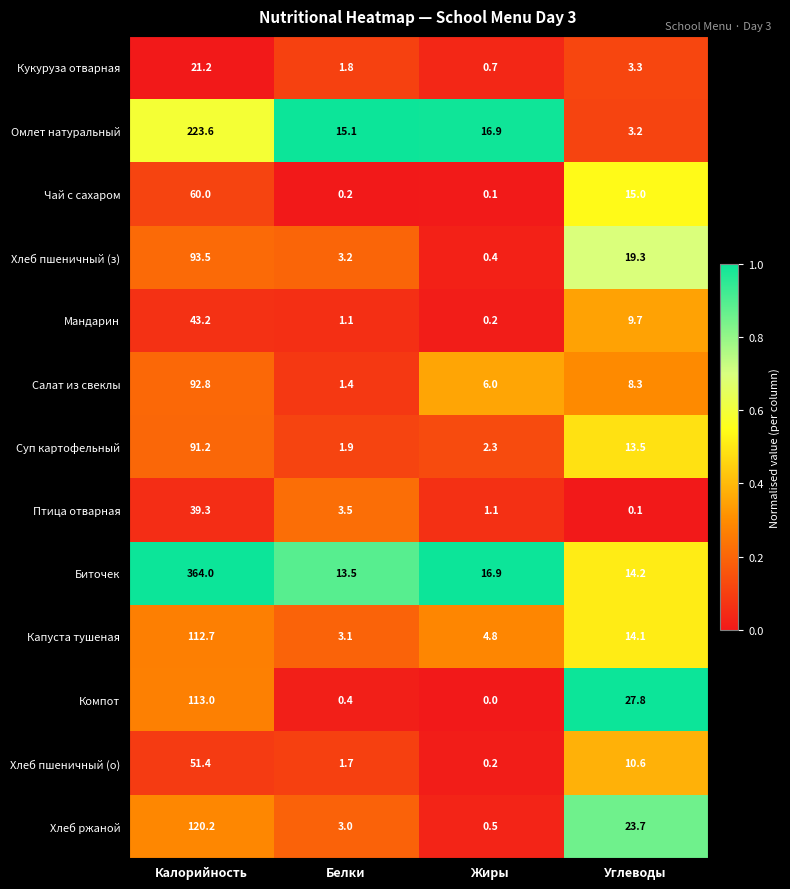

What is the maximum value shown in the chart?

364.0